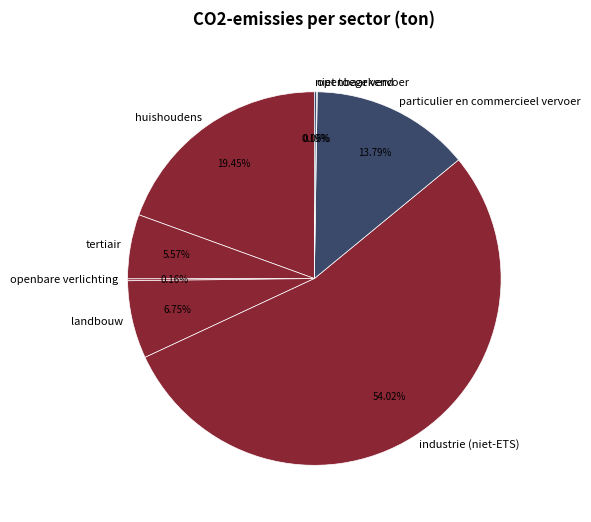

Combined, what portion of the pie is huishoudens and landbouw?

26.2%